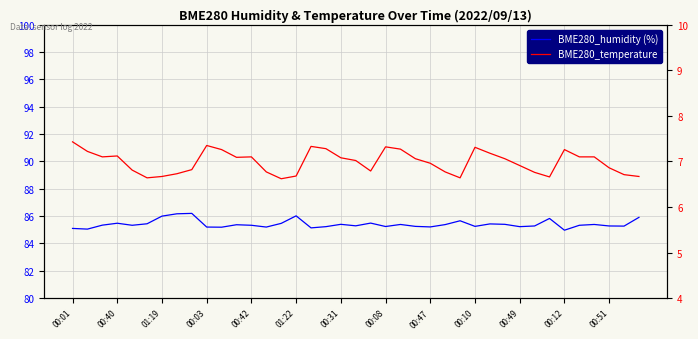

Is it true that BME280_temperature equals 3.5 at 37?

False